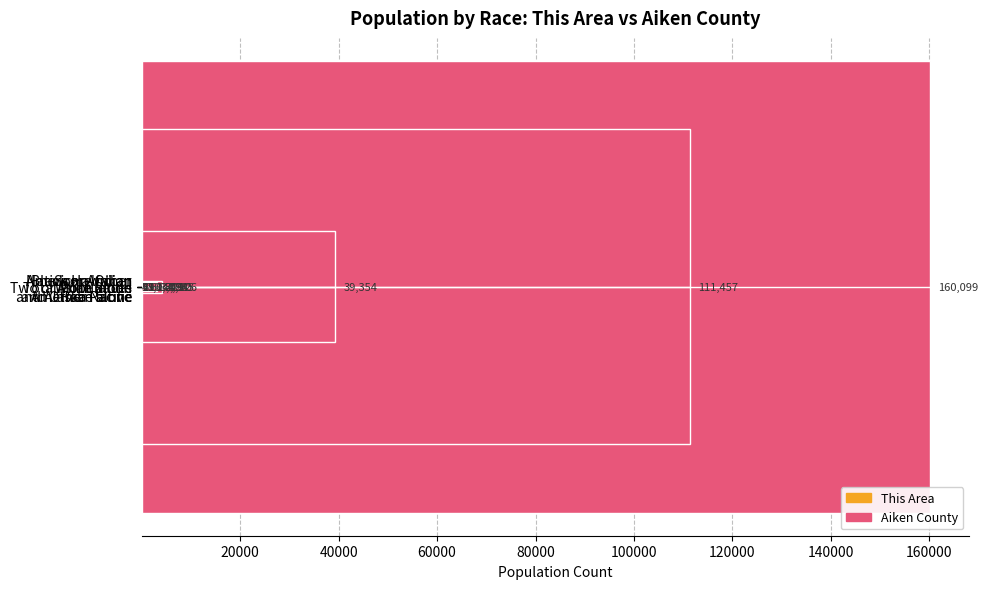

What is the difference between the maximum and second lowest values in the This Area series?

4970